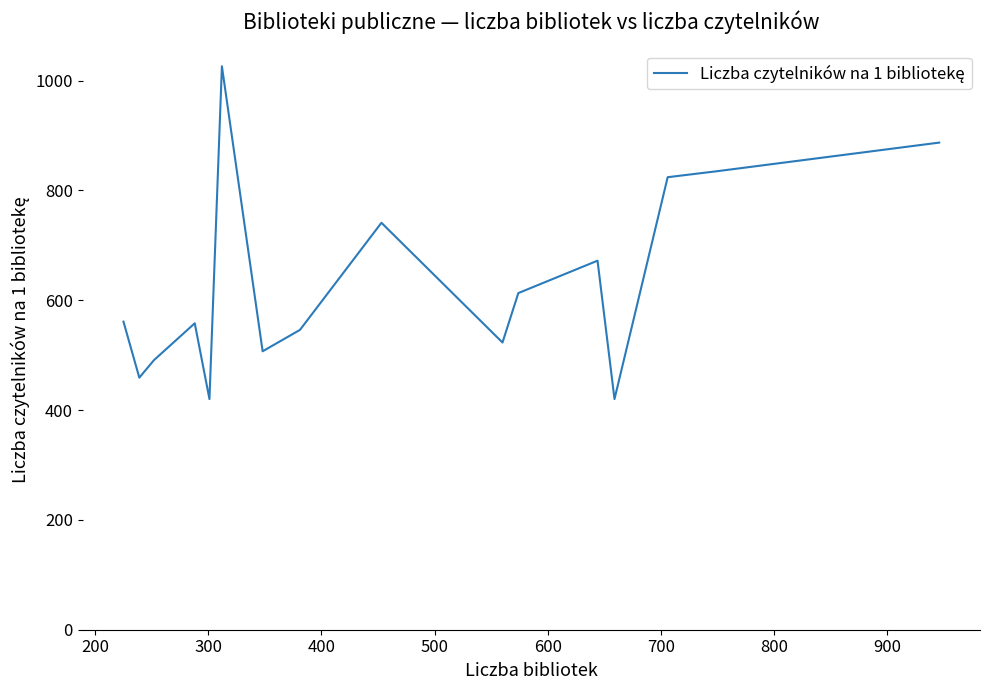

What is the difference between the maximum and minimum values?

606